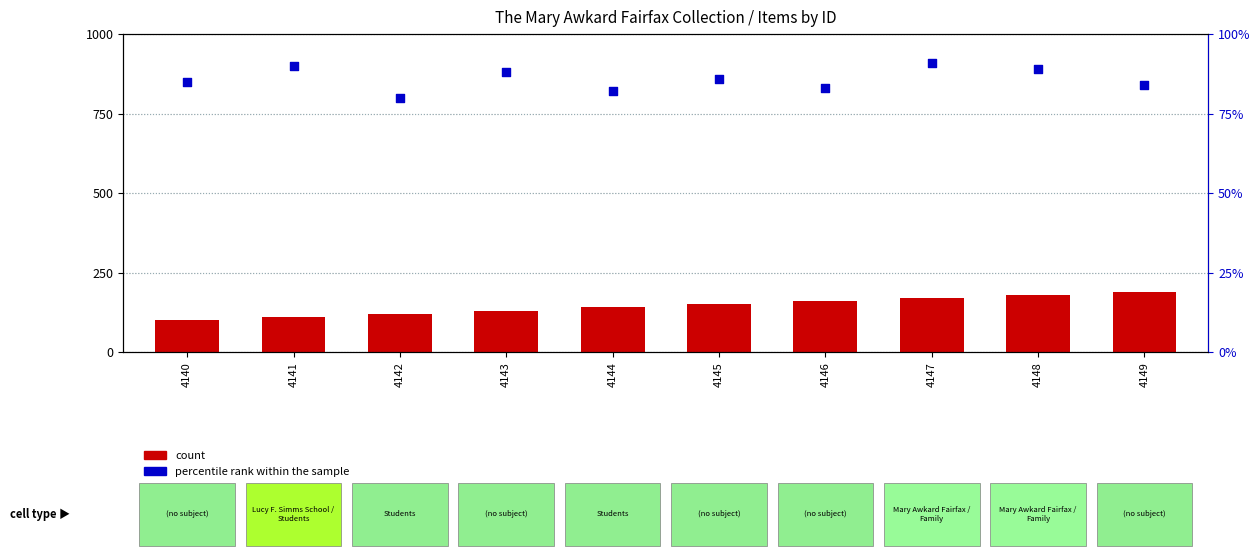

What are all the series names shown in the legend?

count, percentile rank within the sample